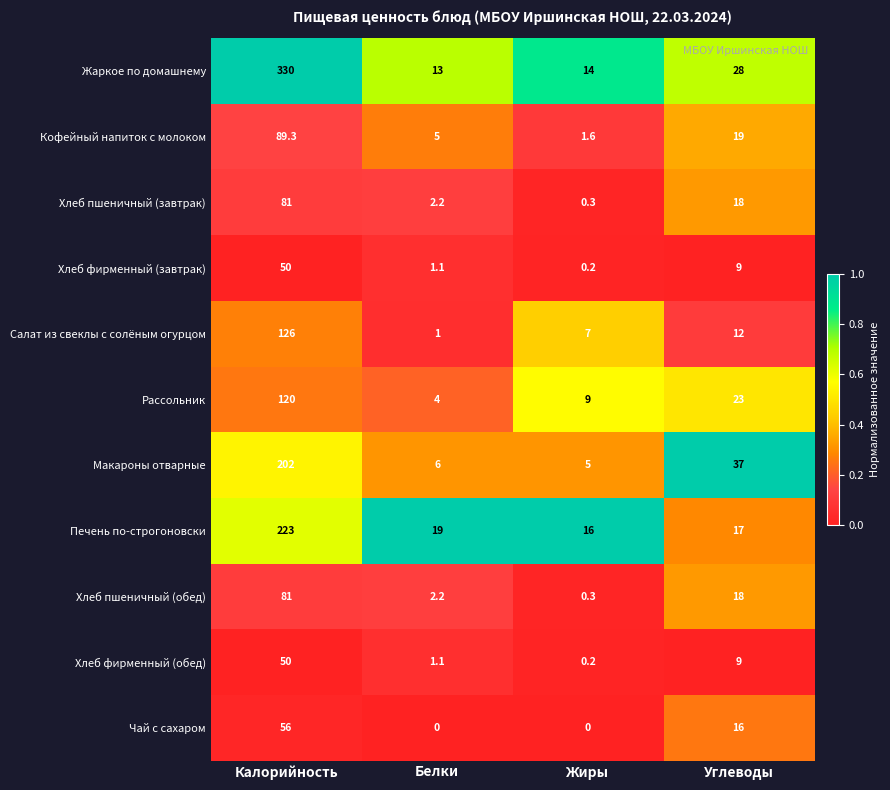

At which category is the sum across all series the highest?

Калорийность